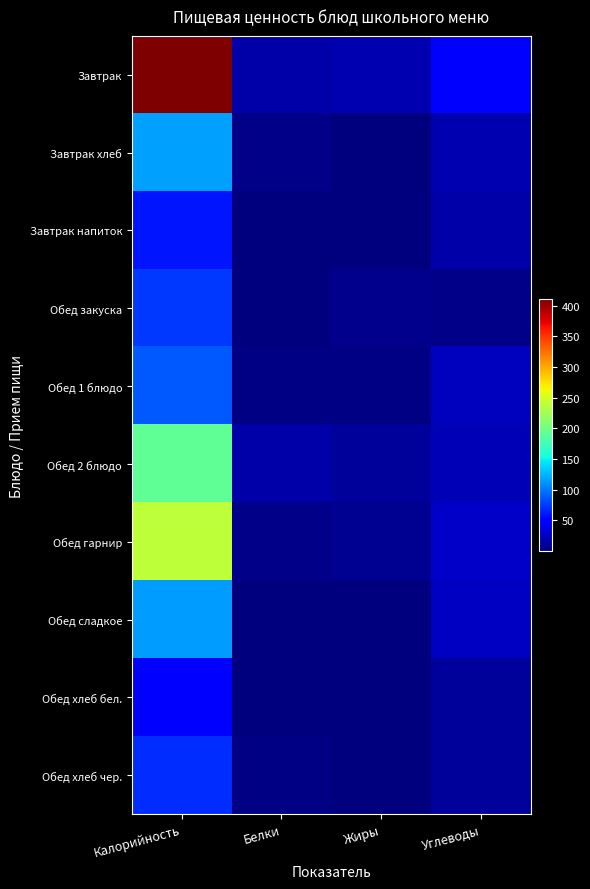

At which category is the sum across all series the highest?

Калорийность